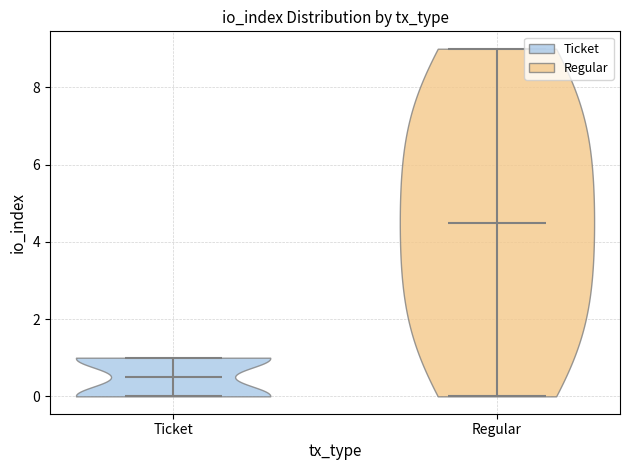

Reading left to right, read every violin against the y-axis: where its median line is, and the lowest and highest points it reaches. The values are not printed on the chart, so give them approximately, as read against the axis.

Ticket: median line 0.6, lowest point 0.0, highest point 1.0
Regular: median line 4.6, lowest point 0.0, highest point 9.0